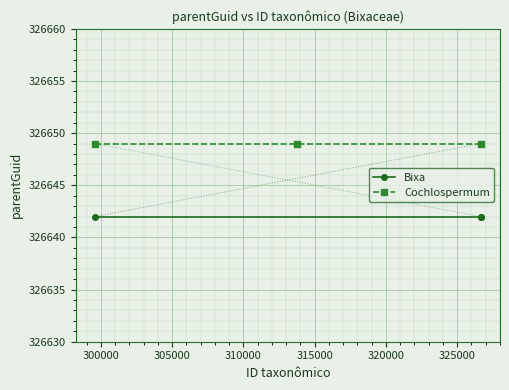

How many series are shown in this chart?

2